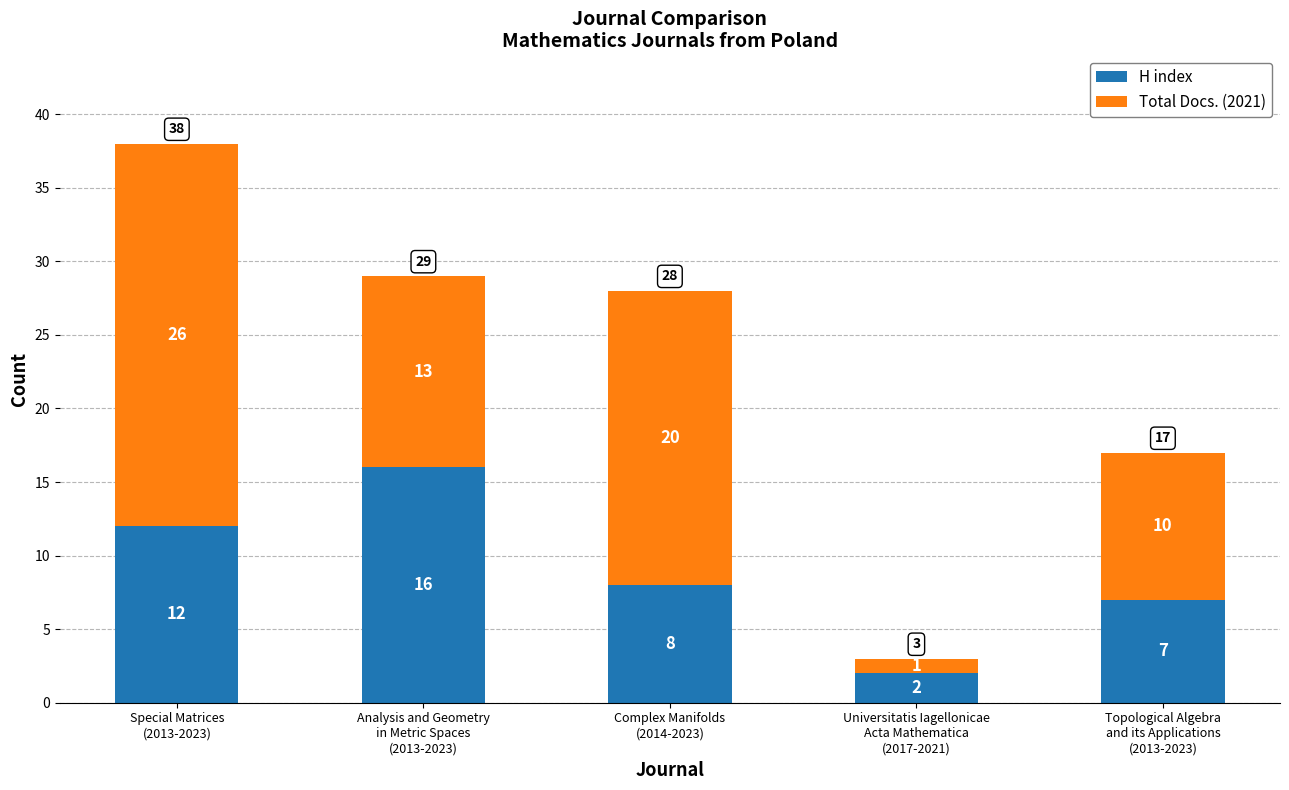

Reading left to right, what are the values for H index?

12	16	8	2	7